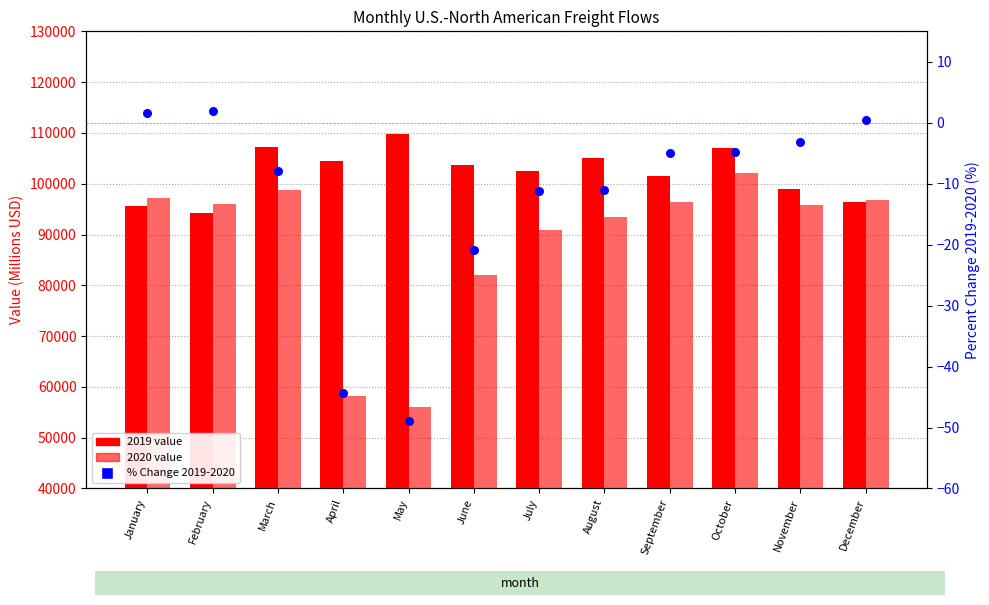

Which has a higher value, July or April?

July